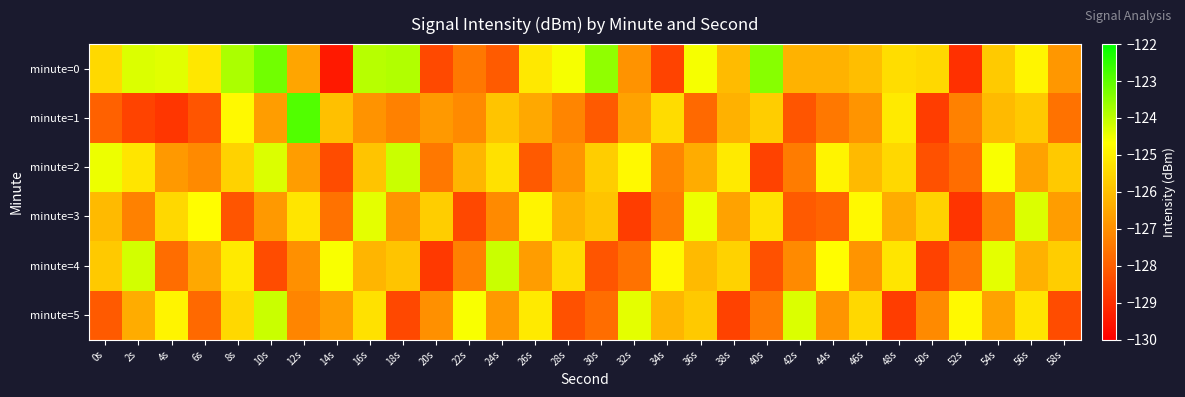

Reading left to right, transcribe all the data shown in this chart.

minute=0: 0s=-125.4	2s=-124.3	4s=-124.4	6s=-125.2	8s=-123.8	10s=-123.2	12s=-126.5	14s=-129.4	16s=-123.9	18s=-123.9	20s=-128.4	22s=-127.5	24s=-128.1	26s=-125.1	28s=-124.6	30s=-123.5	32s=-126.9	34s=-128.6	36s=-124.6	38s=-126.1	40s=-123.4	42s=-126.3	44s=-126.3	46s=-126.0	48s=-125.3	50s=-125.5	52s=-129.0	54s=-125.8	56s=-124.9	58s=-126.8
minute=1: 0s=-127.9	2s=-128.6	4s=-128.8	6s=-128.2	8s=-124.8	10s=-126.7	12s=-122.9	14s=-126.0	16s=-126.9	18s=-127.3	20s=-126.8	22s=-127.1	24s=-125.9	26s=-126.5	28s=-127.2	30s=-128.1	32s=-126.6	34s=-125.4	36s=-127.8	38s=-126.3	40s=-125.7	42s=-128.2	44s=-127.5	46s=-126.9	48s=-125.1	50s=-128.7	52s=-127.3	54s=-126.1	56s=-125.8	58s=-127.6
minute=2: 0s=-124.5	2s=-125.2	4s=-126.8	6s=-127.1	8s=-125.6	10s=-124.3	12s=-126.7	14s=-128.4	16s=-125.9	18s=-124.1	20s=-127.5	22s=-126.2	24s=-125.3	26s=-128.1	28s=-126.9	30s=-125.7	32s=-124.8	34s=-127.2	36s=-126.4	38s=-125.1	40s=-128.6	42s=-127.4	44s=-124.9	46s=-126.1	48s=-125.5	50s=-128.3	52s=-127.7	54s=-124.6	56s=-126.6	58s=-125.8
minute=3: 0s=-126.1	2s=-127.3	4s=-125.5	6s=-124.7	8s=-128.2	10s=-126.8	12s=-125.2	14s=-127.6	16s=-124.4	18s=-126.9	20s=-125.7	22s=-128.5	24s=-127.1	26s=-124.9	28s=-126.3	30s=-125.9	32s=-128.7	34s=-127.4	36s=-124.5	38s=-126.6	40s=-125.3	42s=-128.1	44s=-127.9	46s=-124.8	48s=-126.4	50s=-125.6	52s=-128.9	54s=-127.2	56s=-124.3	58s=-126.7
minute=4: 0s=-125.8	2s=-124.2	4s=-127.7	6s=-126.5	8s=-125.1	10s=-128.4	12s=-127.0	14s=-124.6	16s=-126.2	18s=-125.9	20s=-128.8	22s=-127.3	24s=-124.1	26s=-126.7	28s=-125.4	30s=-128.2	32s=-127.6	34s=-124.8	36s=-126.1	38s=-125.6	40s=-128.3	42s=-127.1	44s=-124.7	46s=-126.9	48s=-125.2	50s=-128.6	52s=-127.5	54s=-124.4	56s=-126.3	58s=-125.7
minute=5: 0s=-128.1	2s=-126.4	4s=-124.9	6s=-127.8	8s=-125.5	10s=-124.1	12s=-127.2	14s=-126.7	16s=-125.3	18s=-128.5	20s=-127.0	22s=-124.6	24s=-126.8	26s=-125.1	28s=-128.3	30s=-127.7	32s=-124.4	34s=-126.2	36s=-125.8	38s=-128.6	40s=-127.4	42s=-124.3	44s=-126.9	46s=-125.5	48s=-128.7	50s=-127.1	52s=-124.8	54s=-126.6	56s=-125.2	58s=-128.4